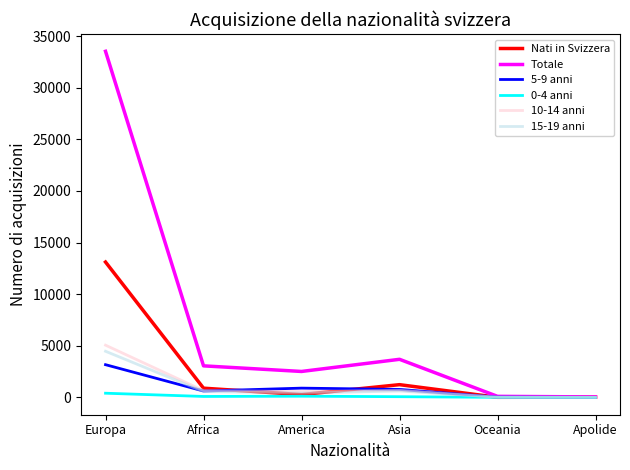

Which series has the largest total across all categories?

Totale